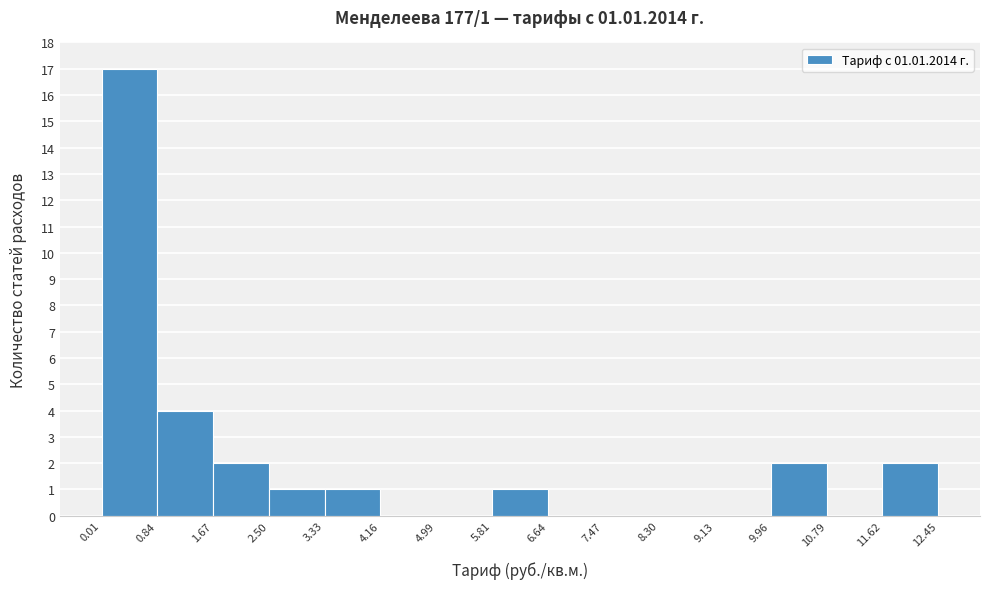

Over which range of the x-axis is the bar tallest?

0.01 to 0.84